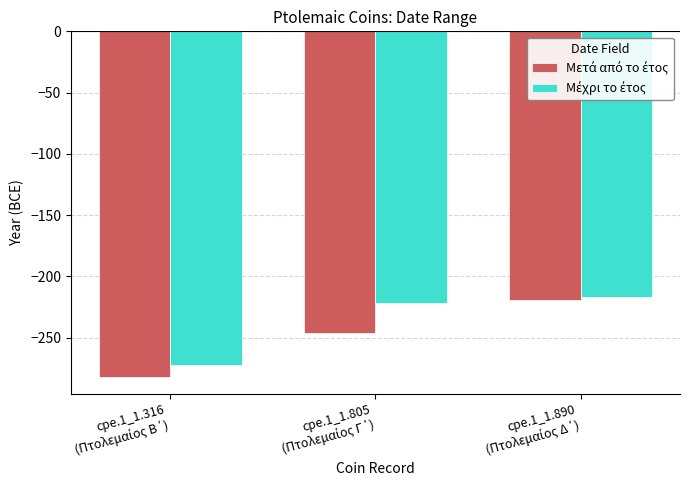

Which category has the highest value in the Μέχρι το έτος series?

cpe.1_1.890
(Πτολεμαίος Δ΄)